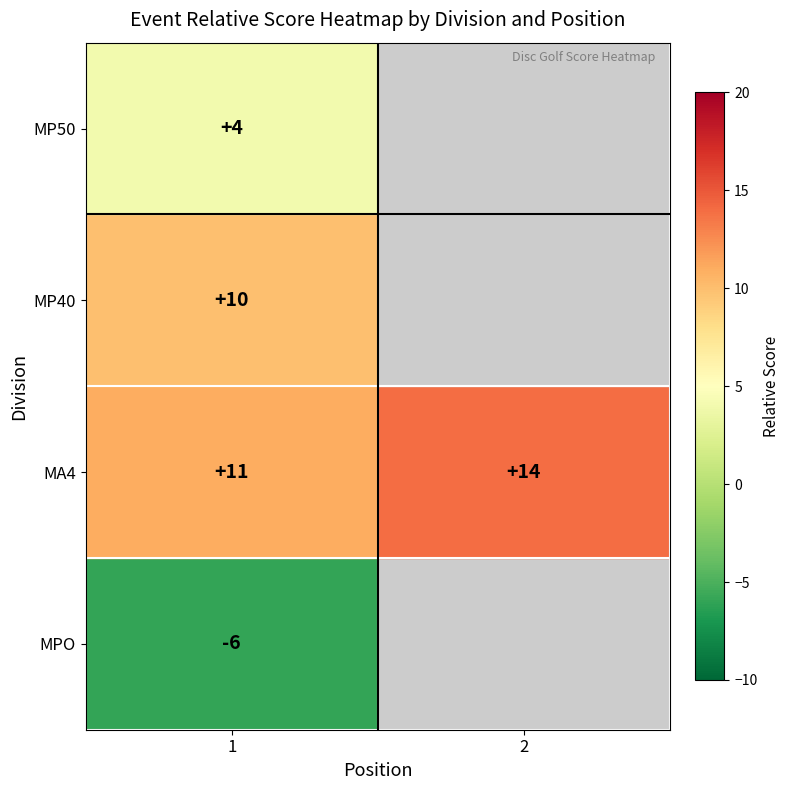

Which label corresponds to the smallest value in the chart?

1